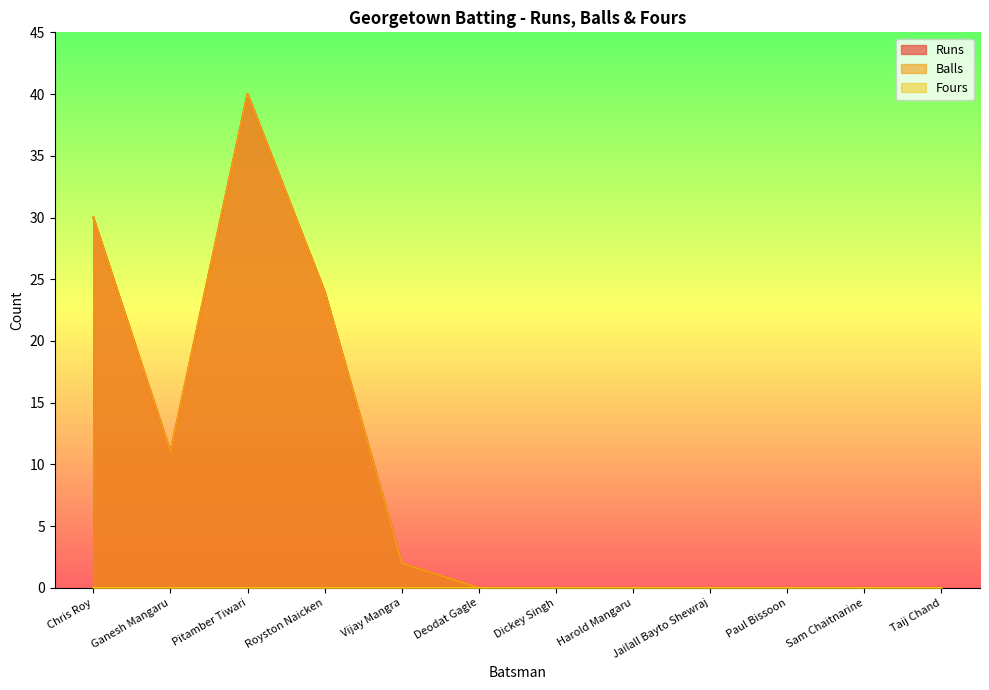

Which series has the largest total across all categories?

Runs